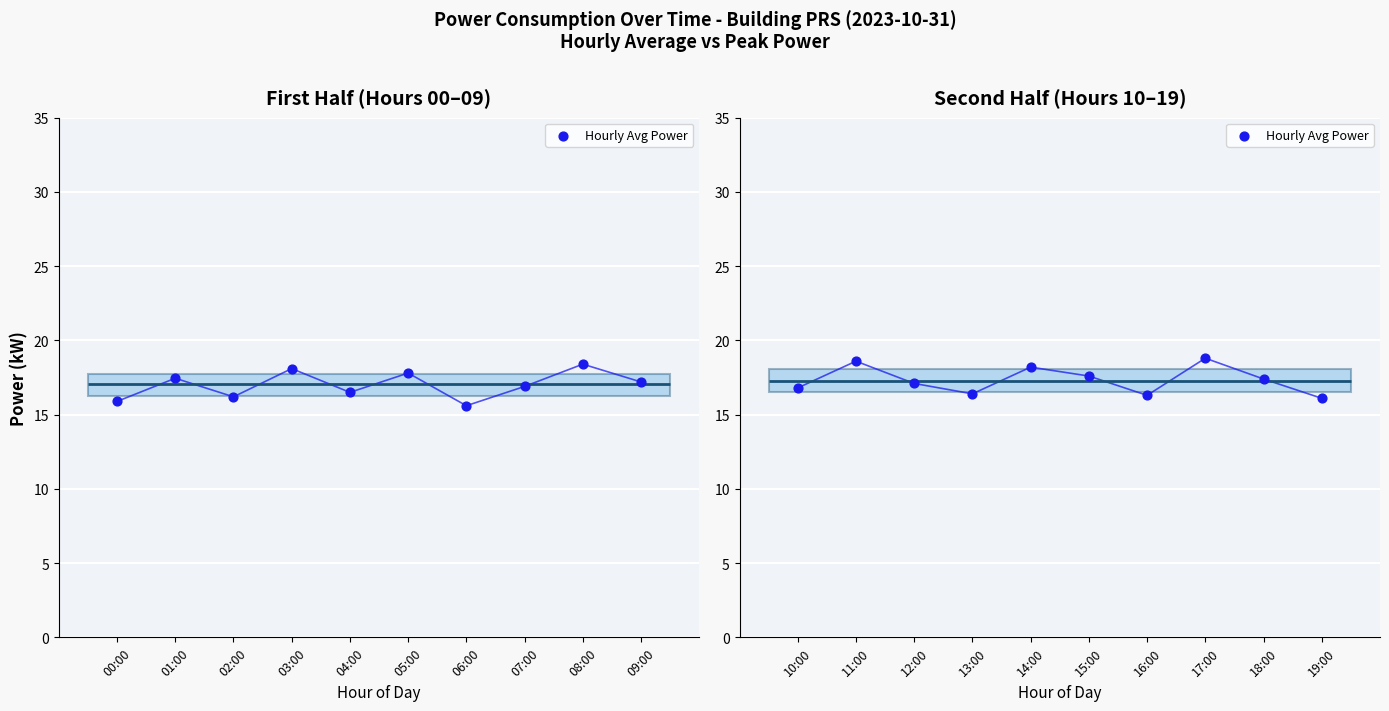

Between 18:00 and 13:00, which is larger?

18:00